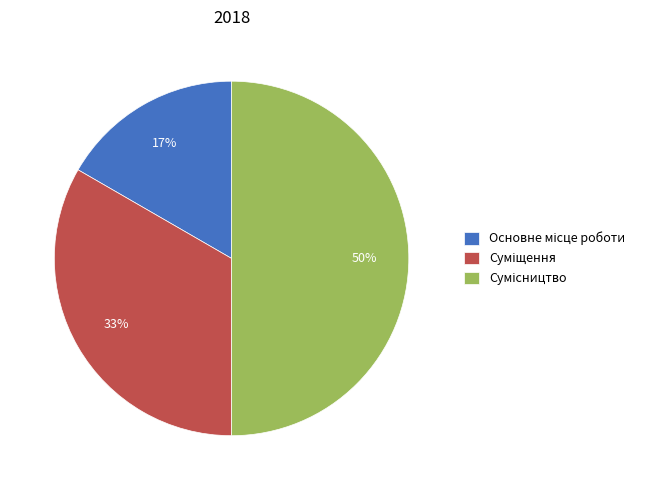

To the nearest percent, what is the average slice percentage?

33%